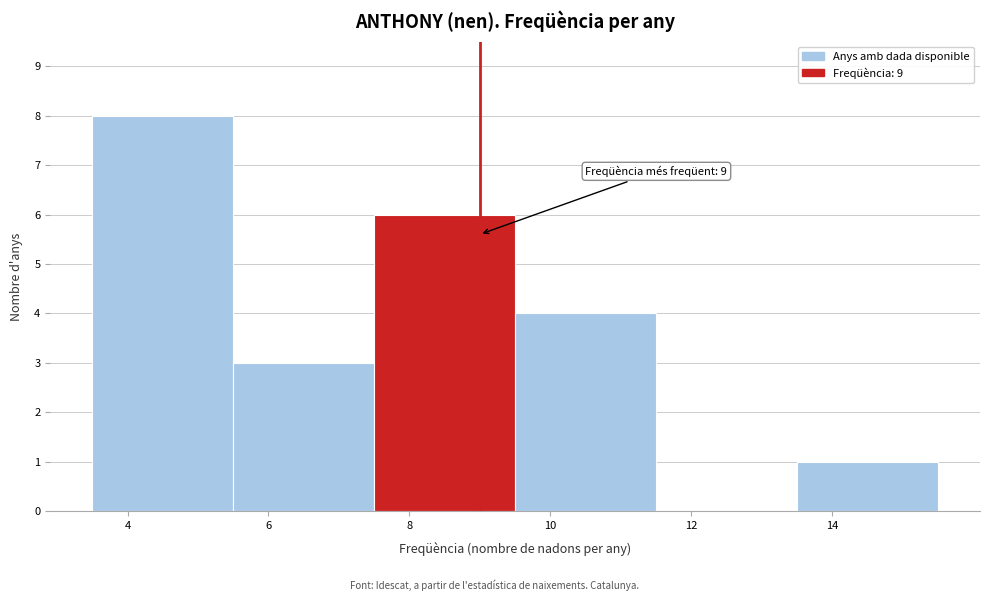

Which range on the x-axis has the tallest bar?

3.5 to 5.5